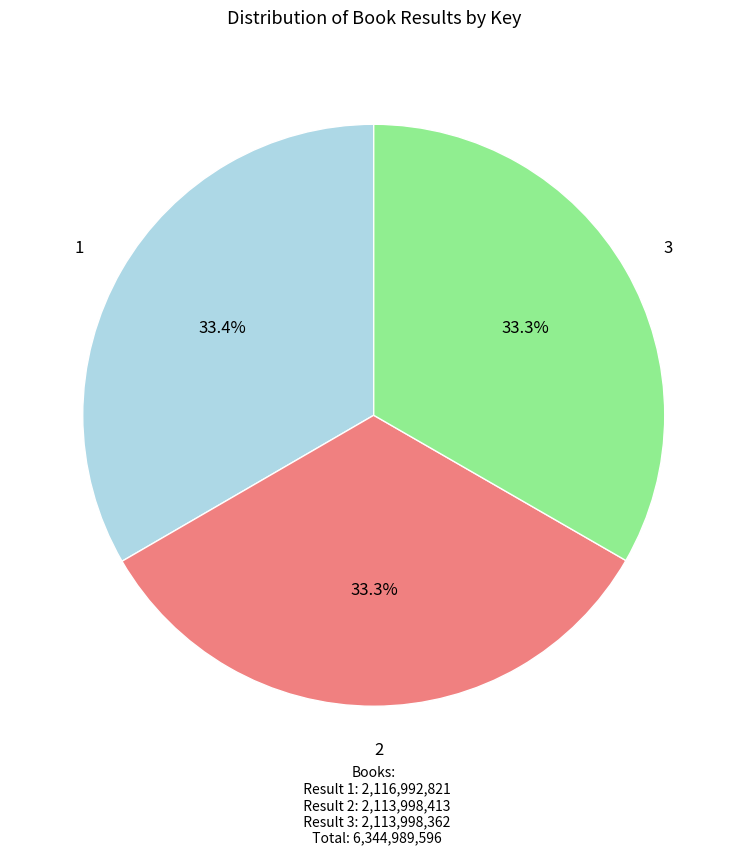

Is there a majority slice in this chart?

No